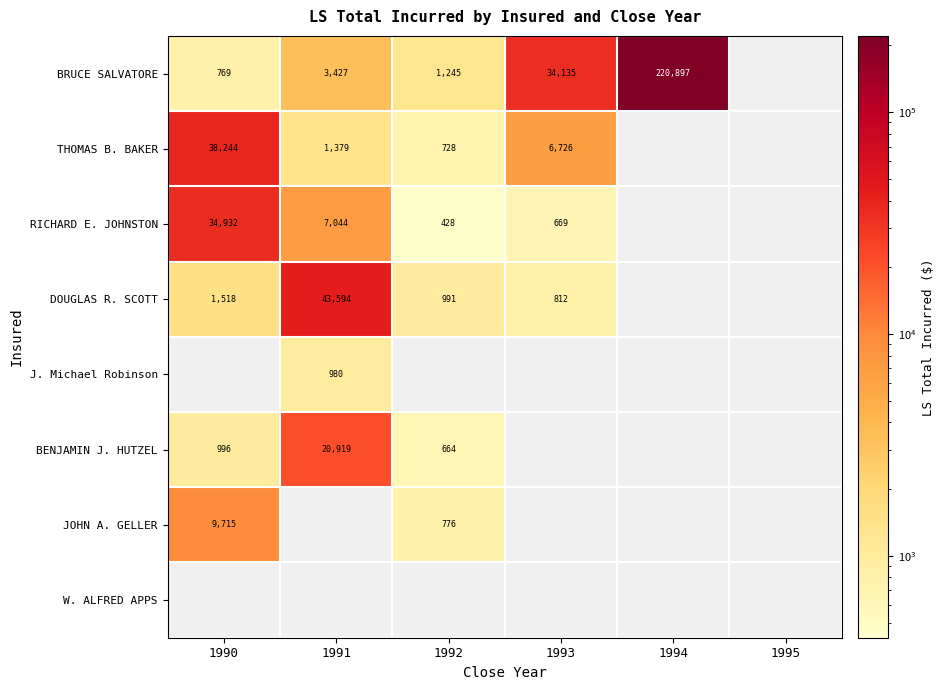

True or false: BRUCE SALVATORE has a value of 34135 at 1993.

True